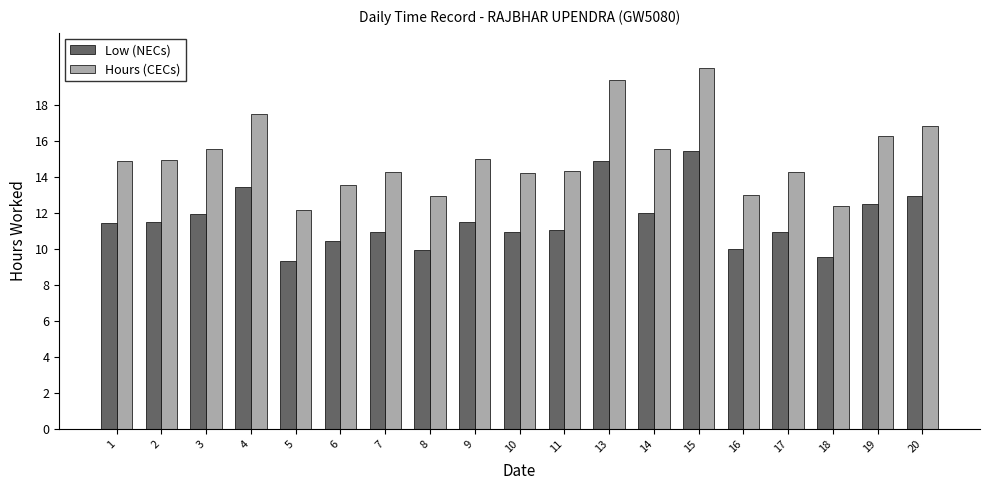

Which category has the highest value in the Hours (CECs) series?

15